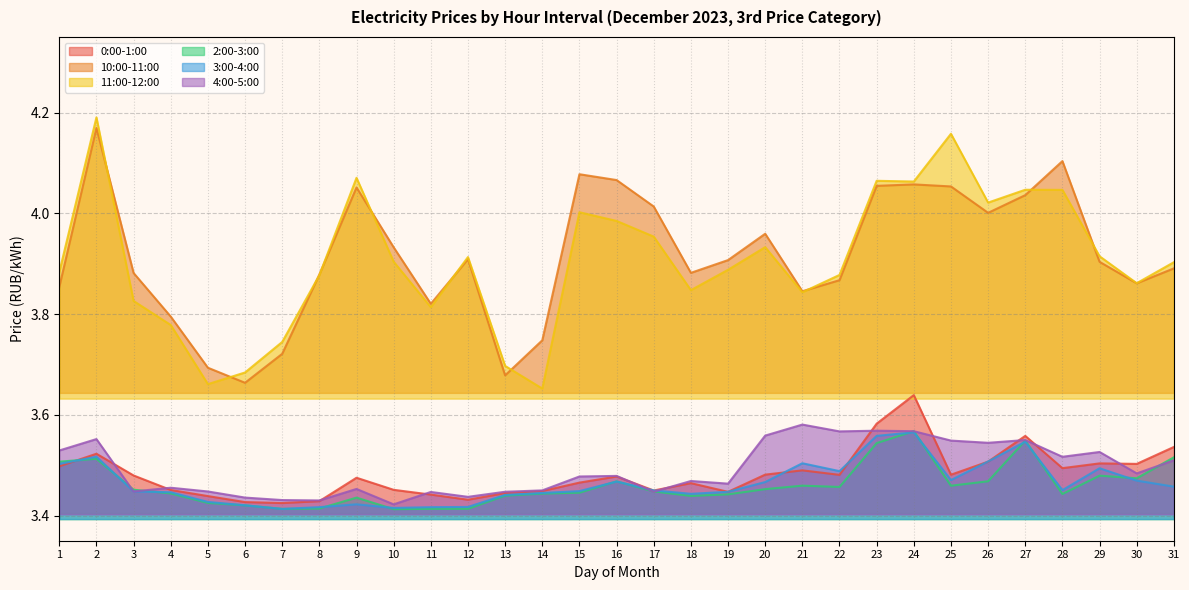

Does the chart have visible grid lines?

Yes